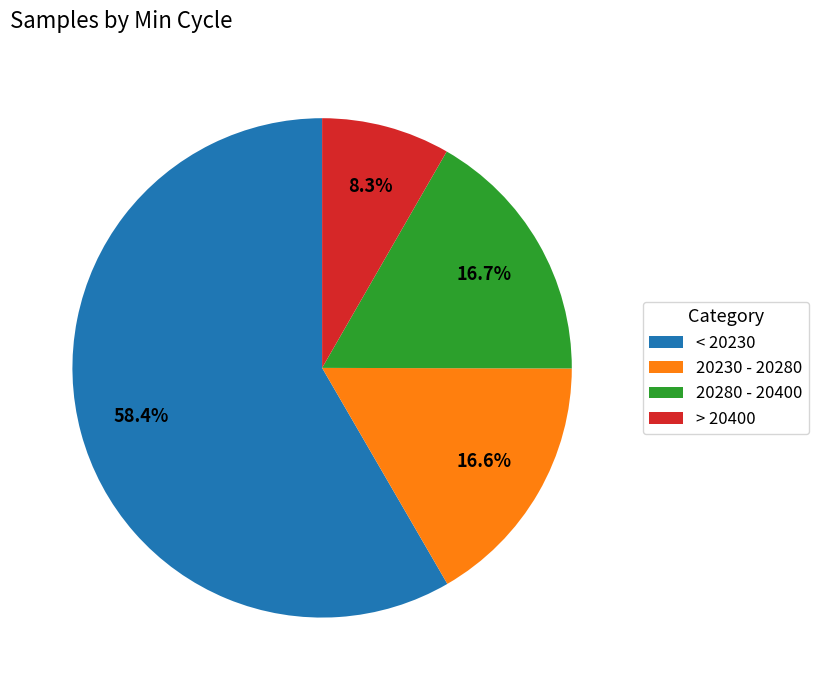

How many segments does this pie chart have?

4